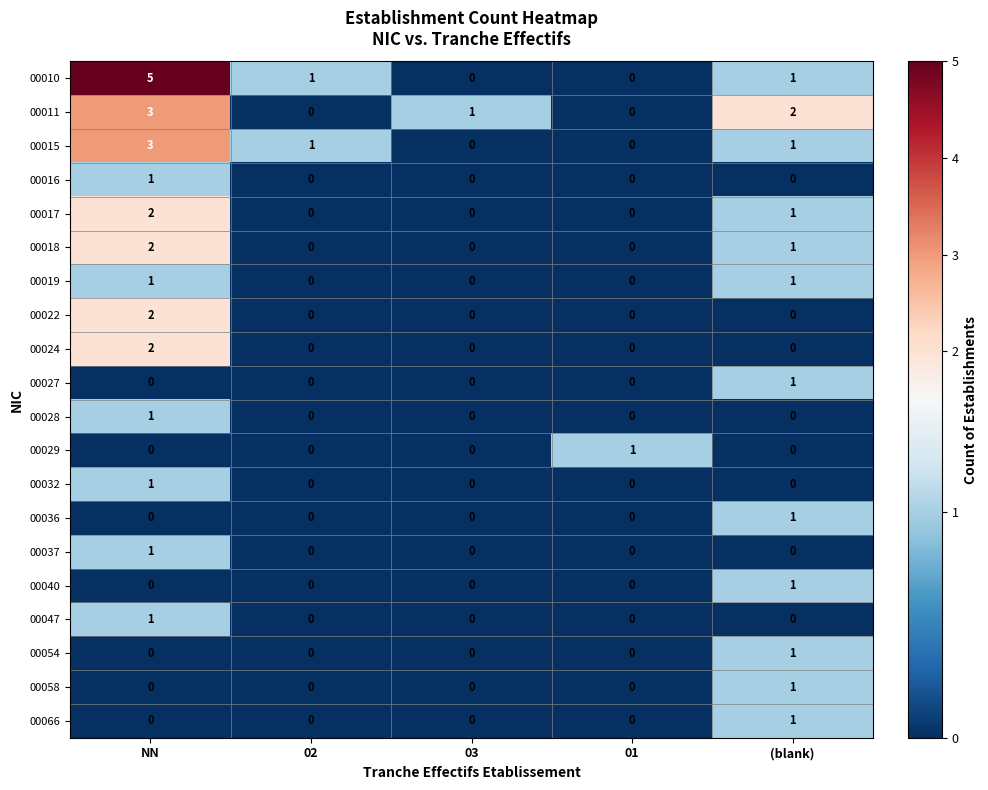

What is the sum of all 00010 values?

7